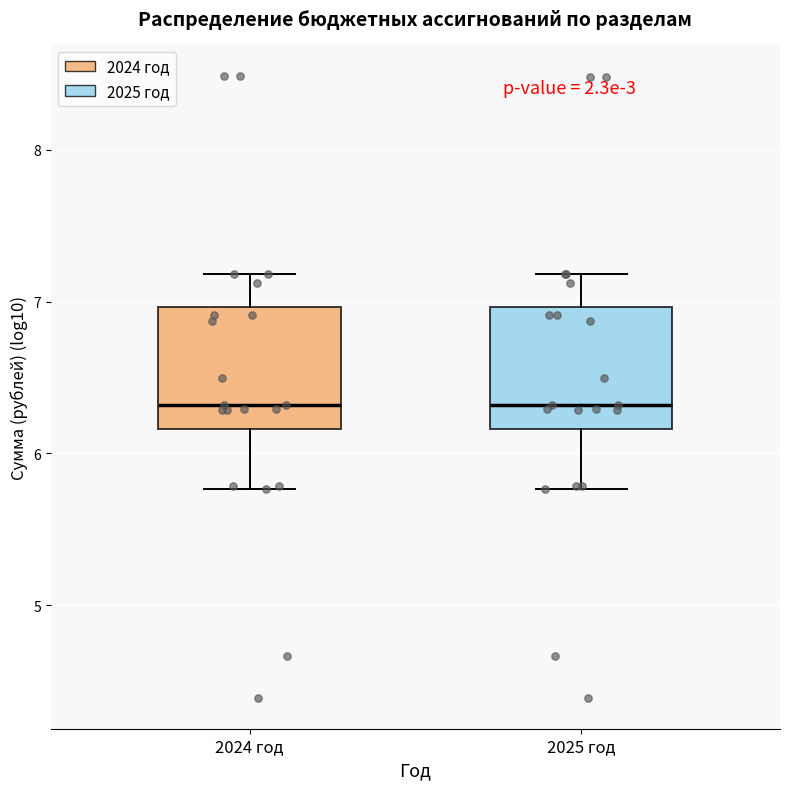

Where does the upper whisker of the box for 2024 год end on the y-axis? The values are not printed on the chart, so give them approximately, as read against the axis.

7.2